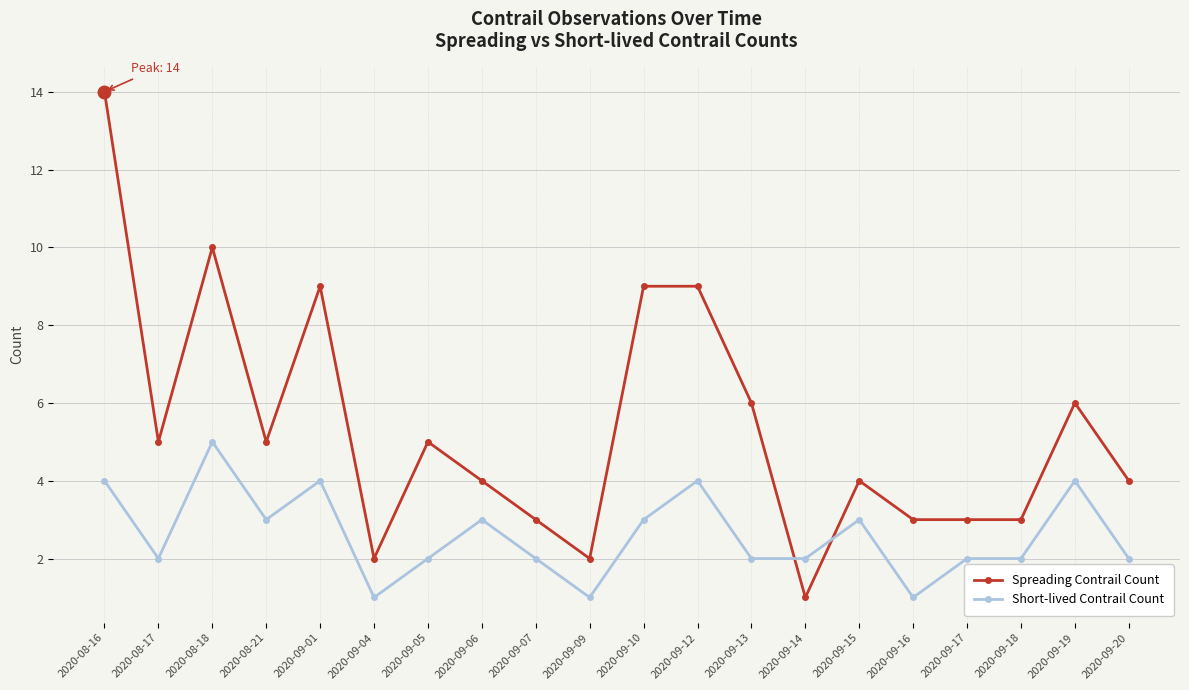

Rank the series by their average value, from lowest to highest.

Short-lived Contrail Count, Spreading Contrail Count